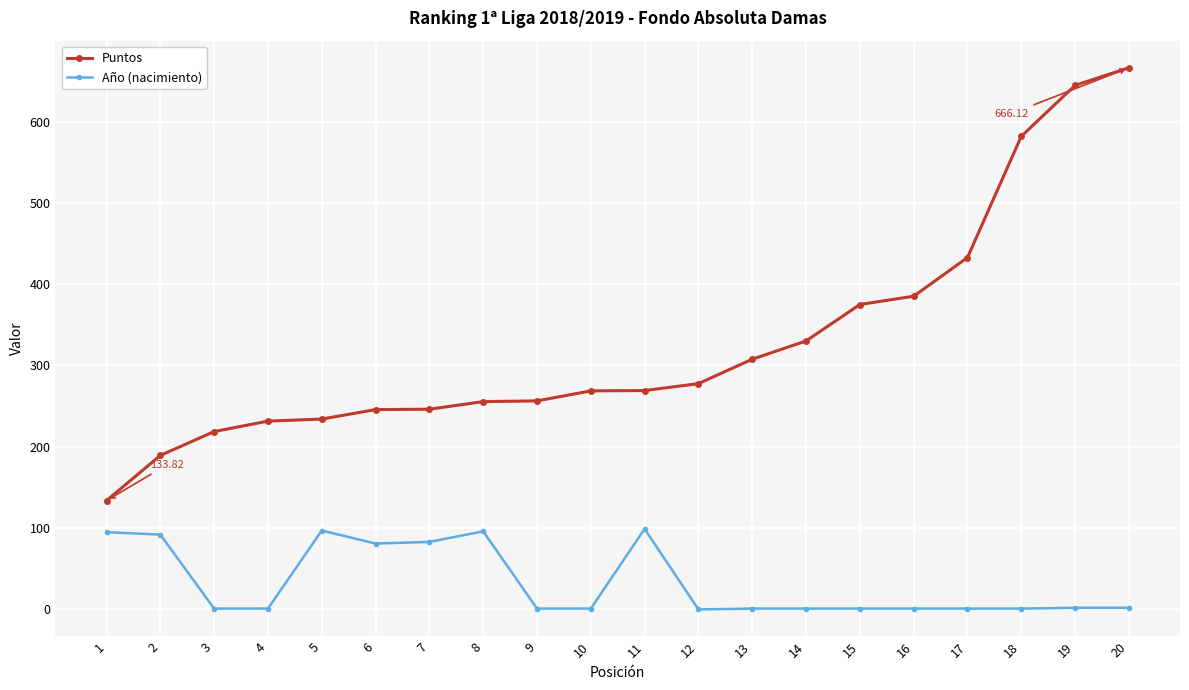

Read the Año (nacimiento) value at 20.

2.0